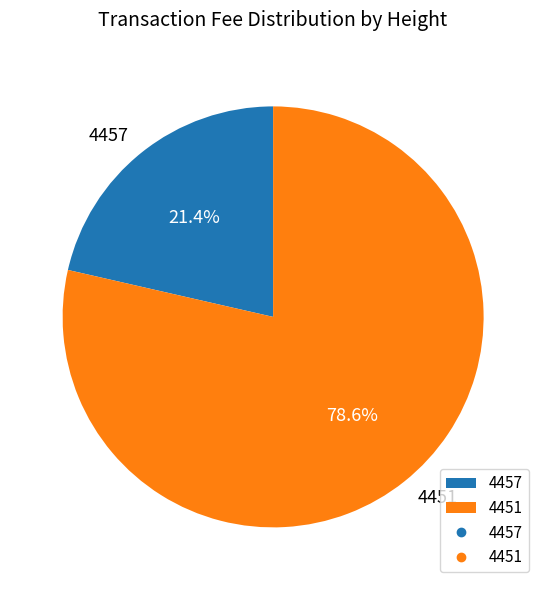

Count the number of slices in the pie.

2